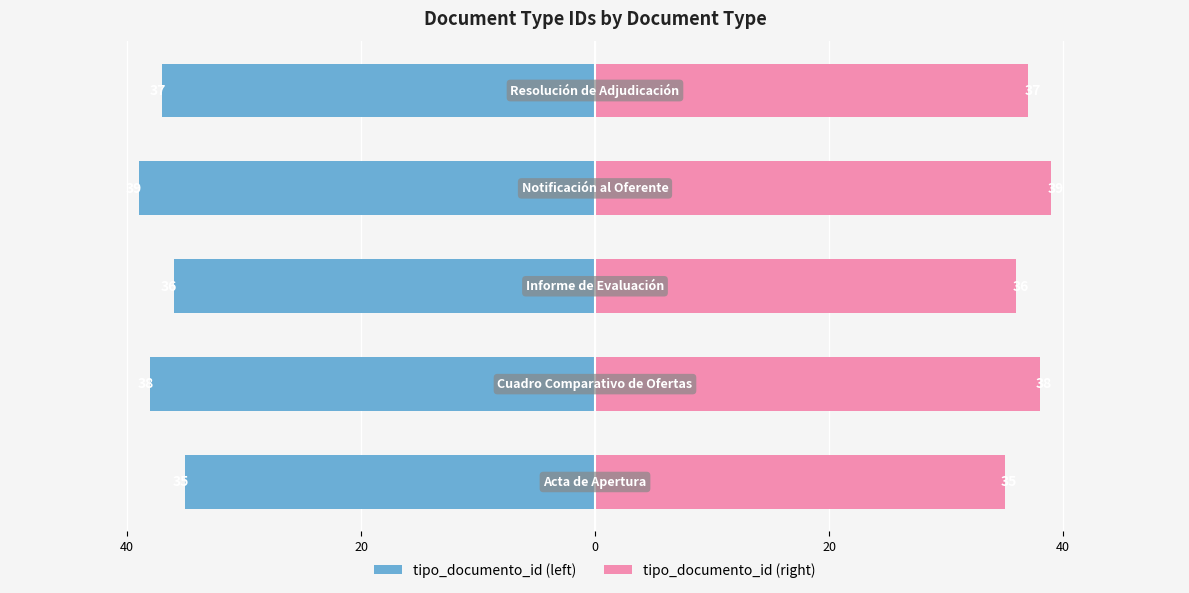

What is the maximum value for tipo_documento_id (left)?

-35